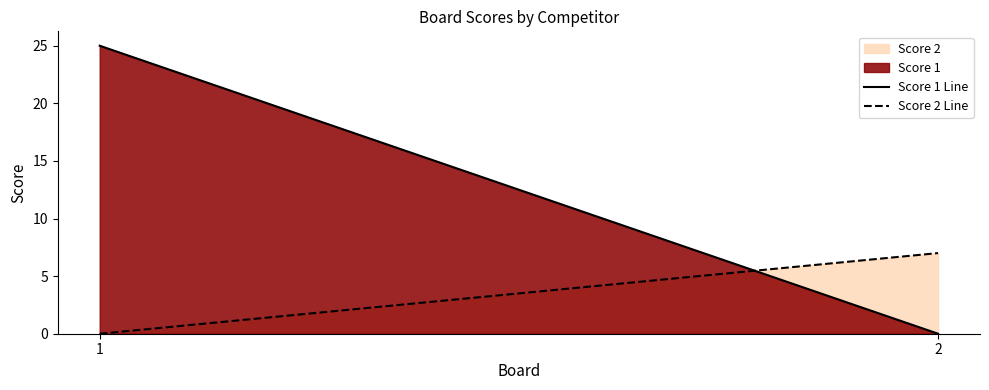

What is the value of the Score 1 Line point at the 1st from the left?

25